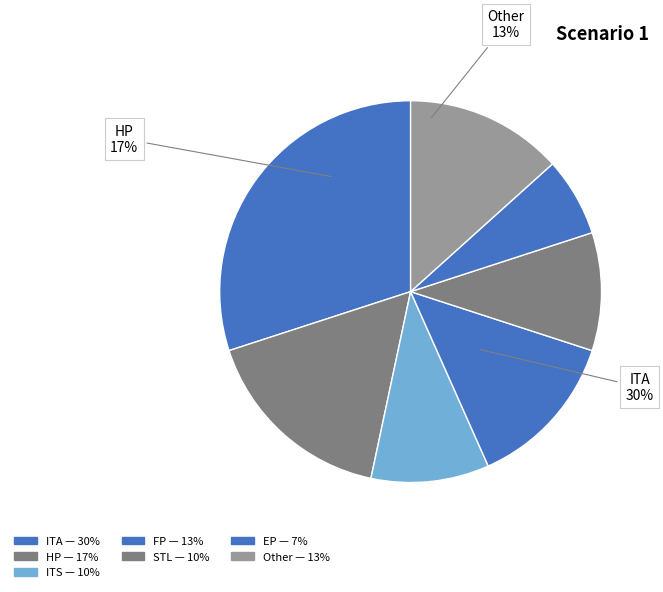

Which has a higher value, EP or HP?

HP